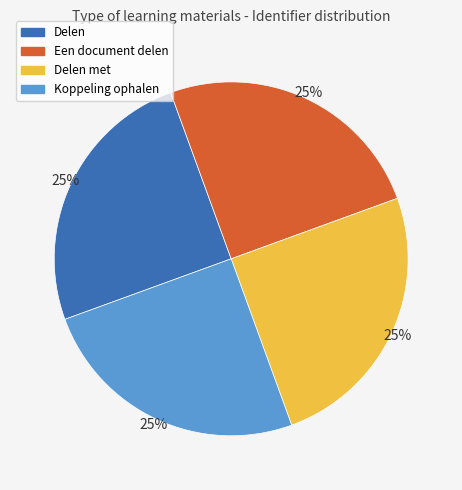

The Een document delen slice represents 20% of the pie. True or false?

False